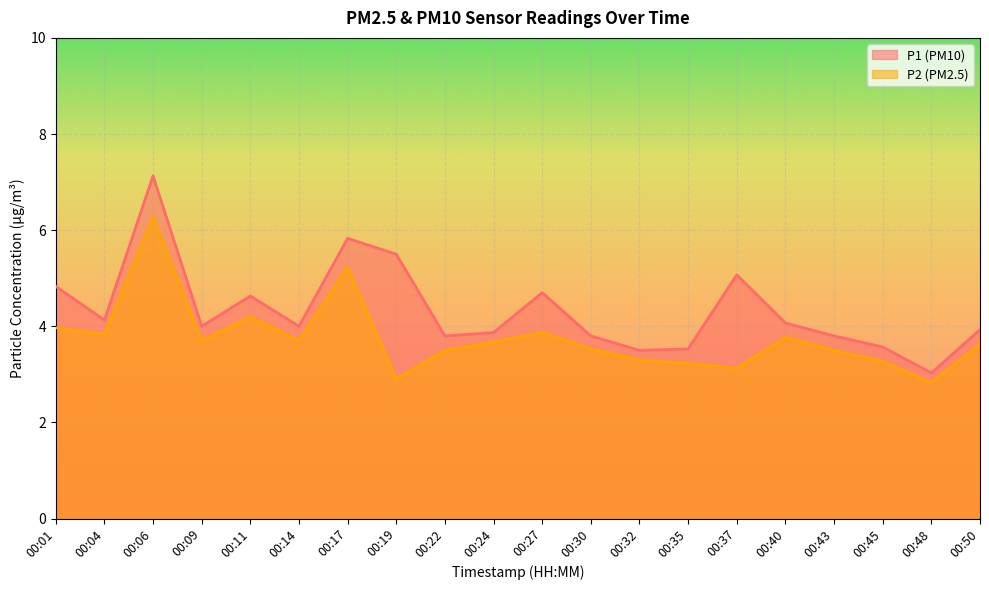

What is the spread (max minus min) of values at 00:01?

0.9